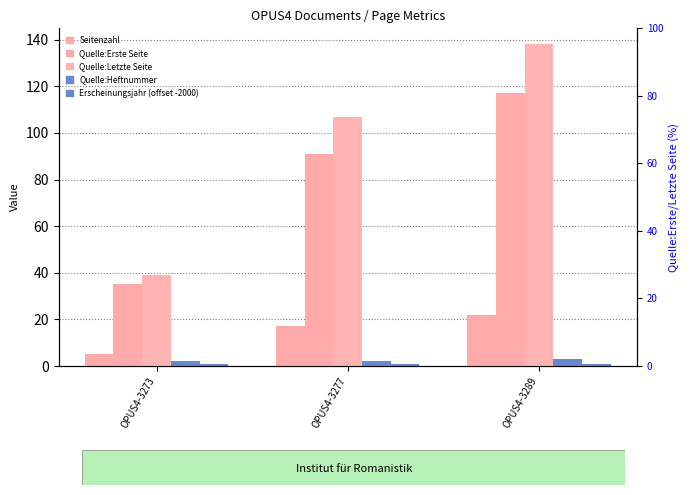

Where is Quelle:Heftnummer nearest to the value 2?

OPUS4-3273